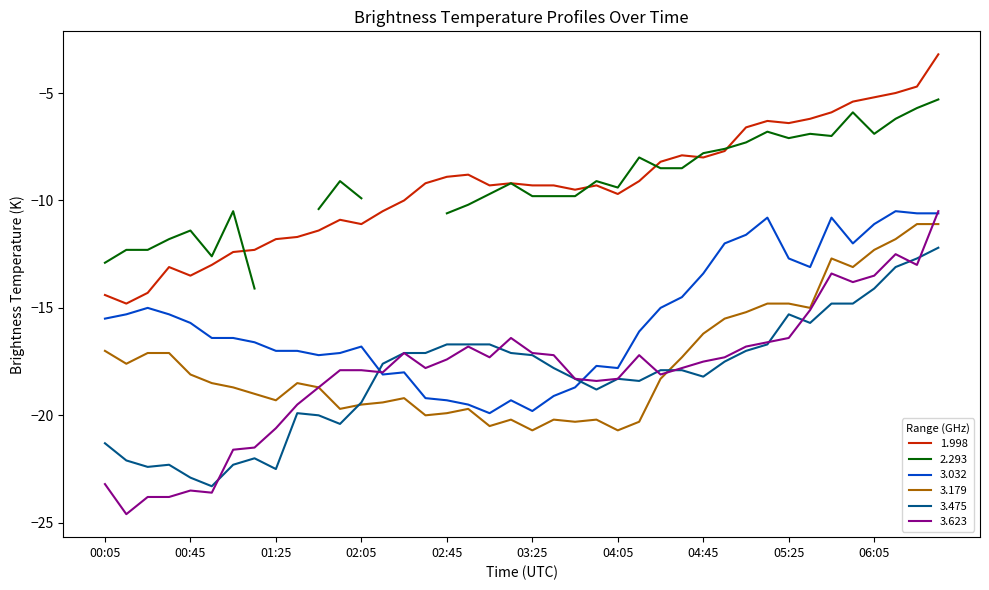

What is the label of the 23rd point from the left?

03:45